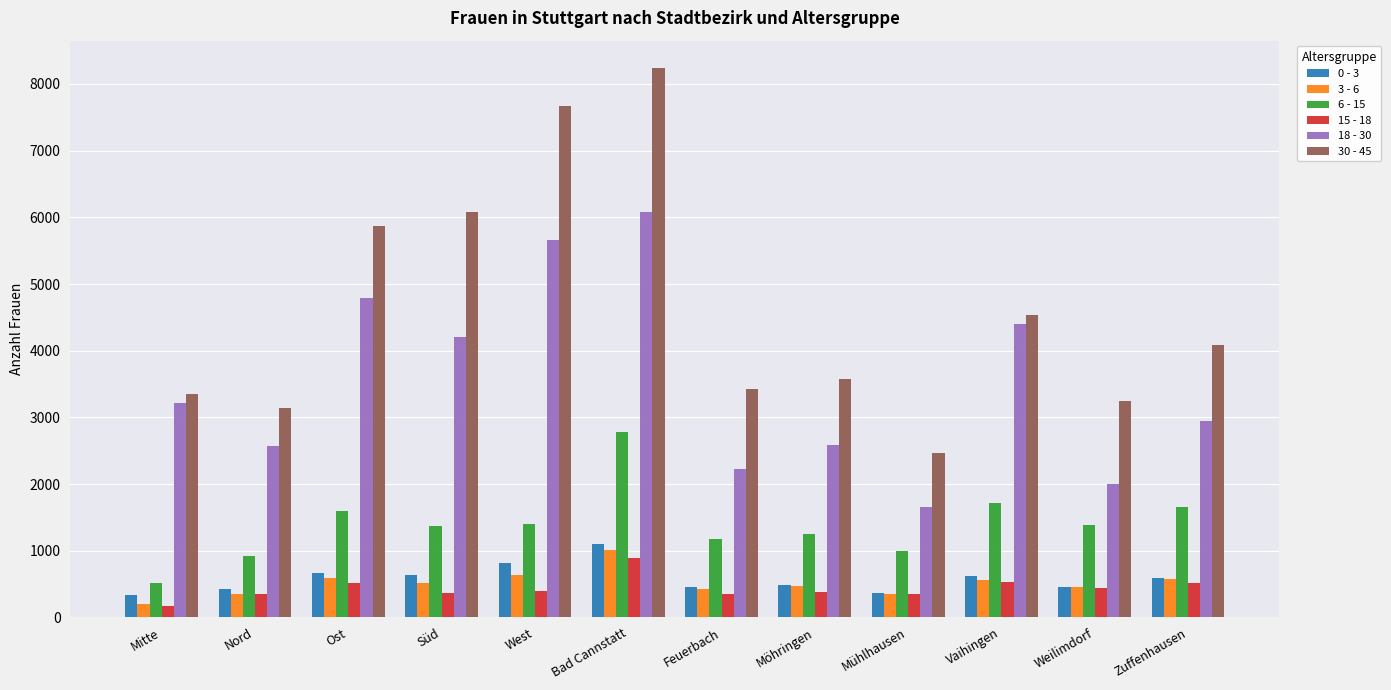

Is it true that 0 - 3 equals 1107 at Bad Cannstatt?

True